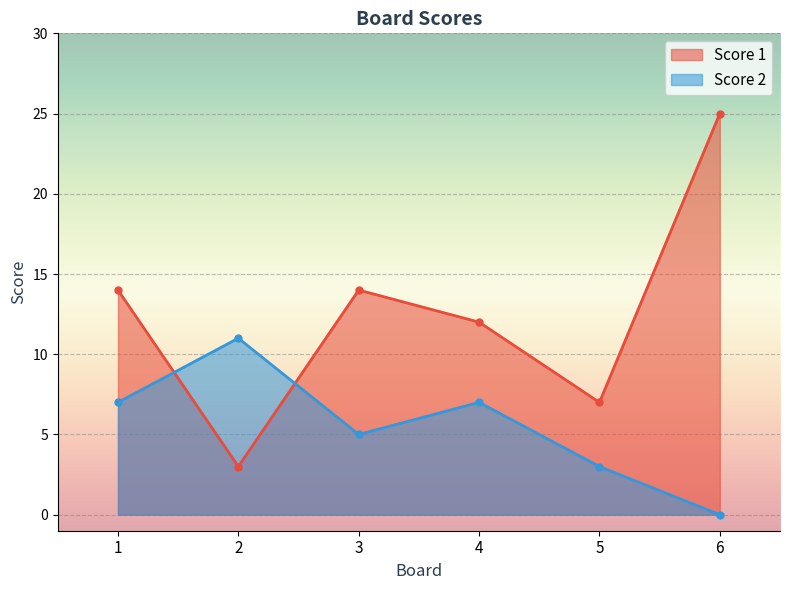

True or false: Score 2 has a value of -7 at 6.

False